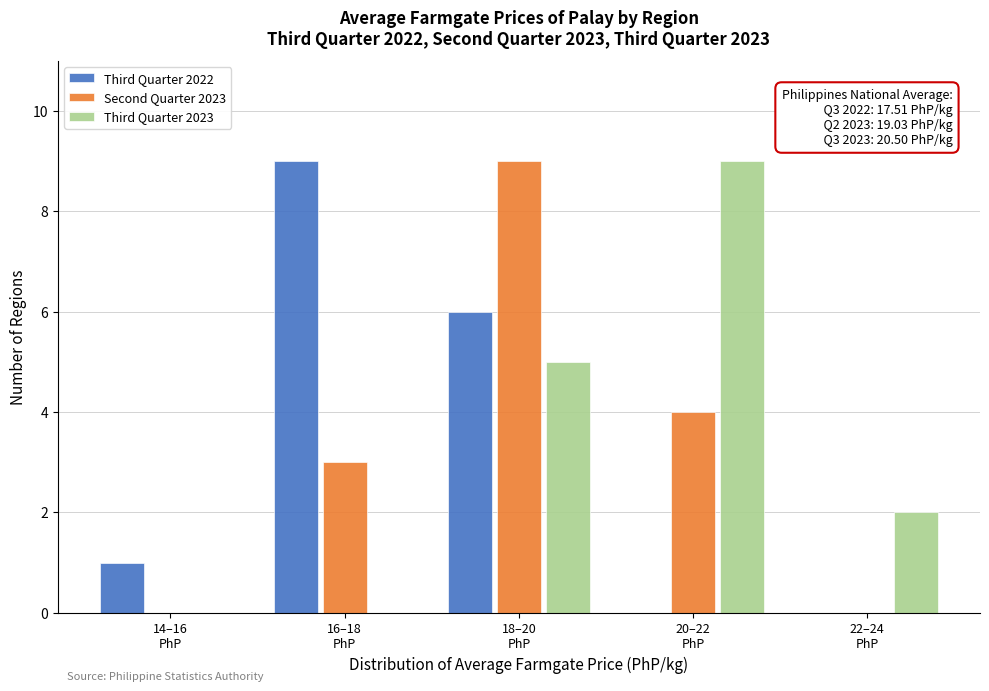

What is the sum of all Second Quarter 2023 values?

16